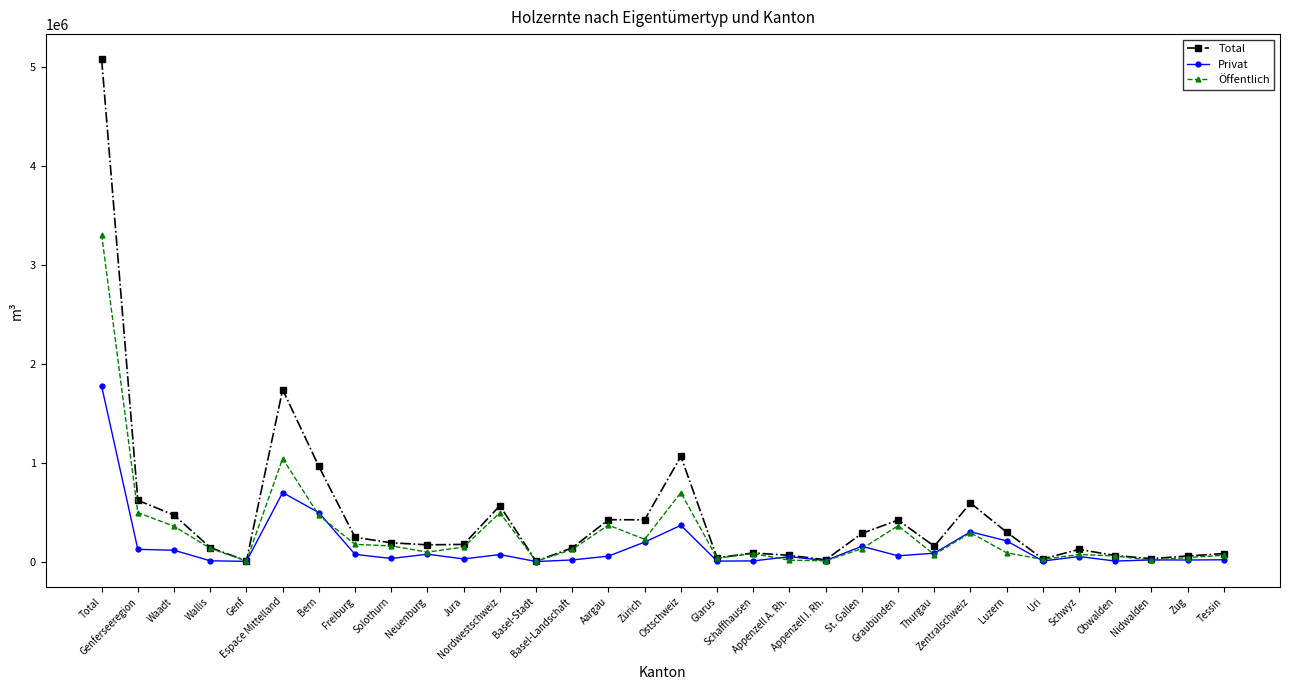

True or false: Privat has more than 0 interior local peaks.

True